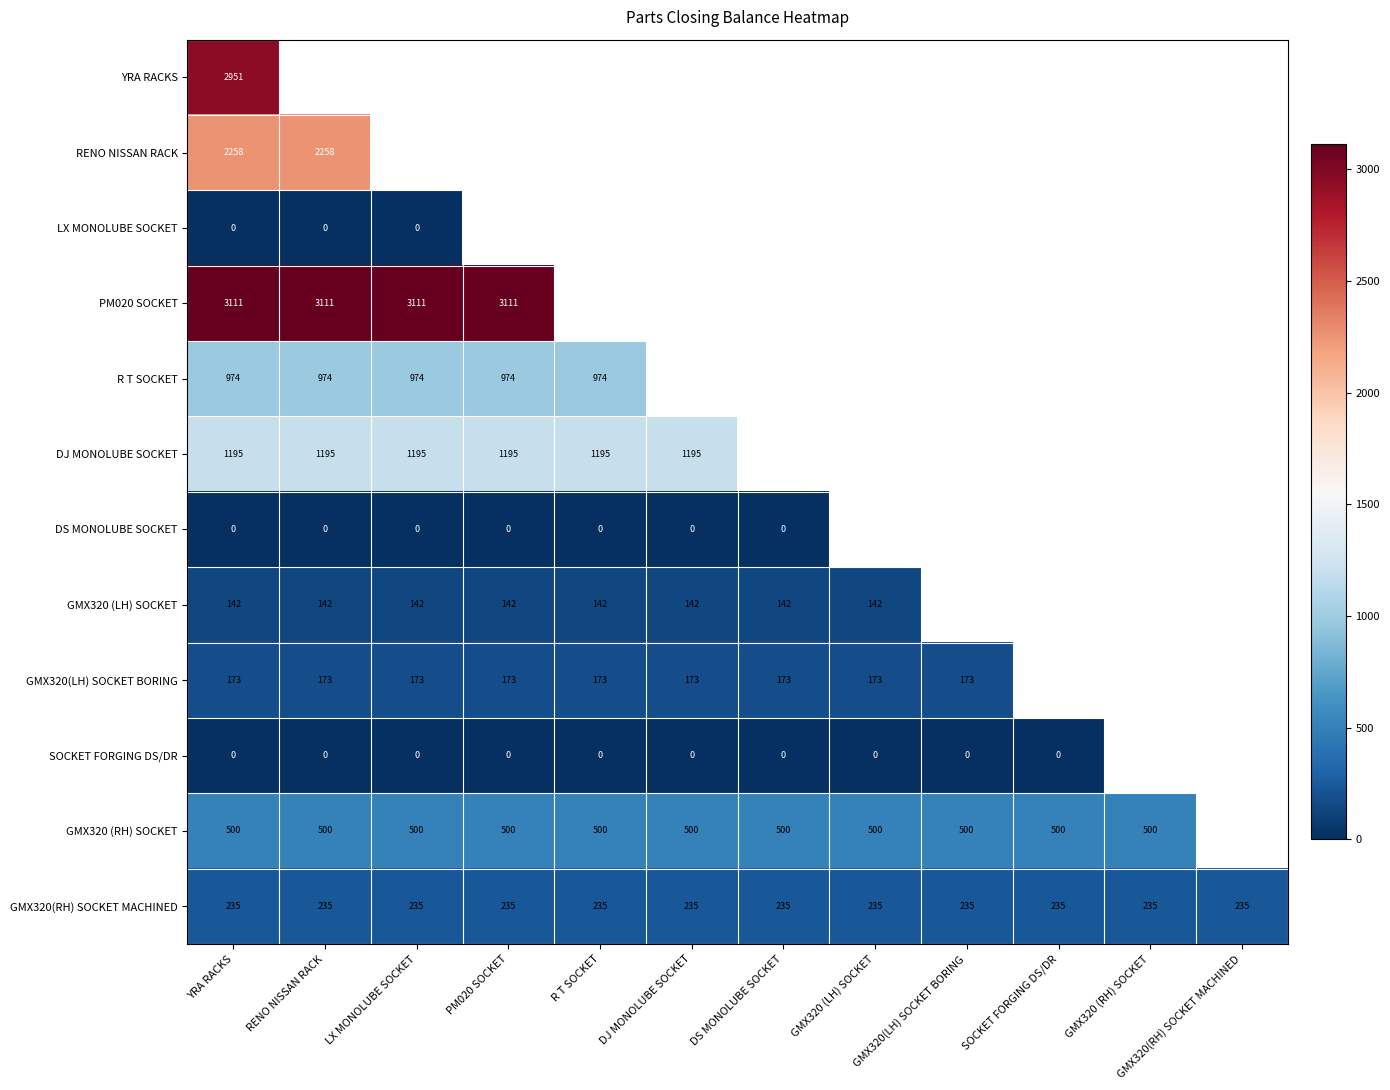

Between DS MONOLUBE SOCKET and GMX320(LH) SOCKET BORING, which is larger?

GMX320(LH) SOCKET BORING